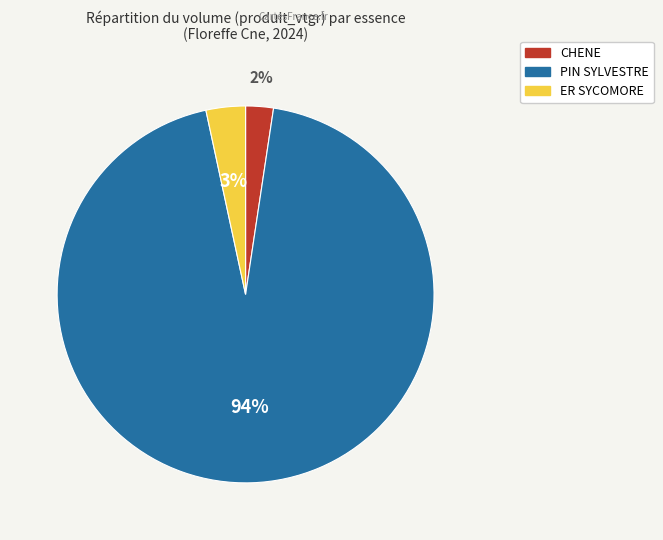

True or false: PIN SYLVESTRE accounts for 99% of the total.

False